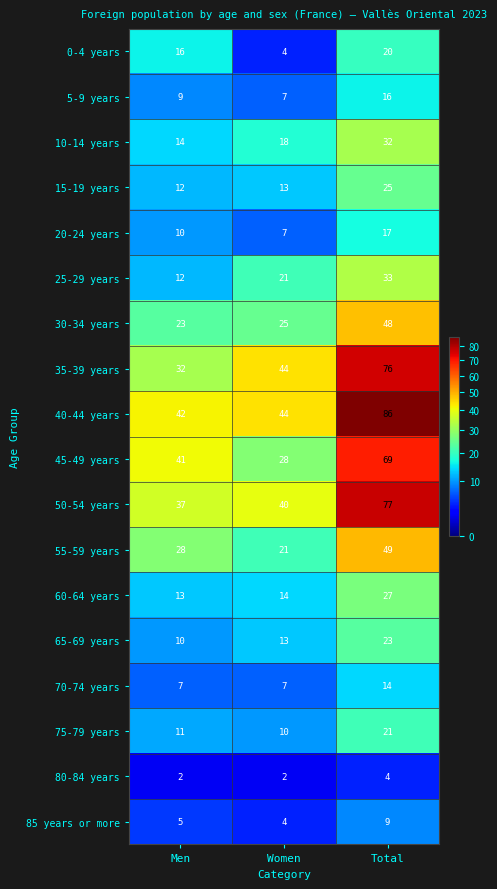

Between Men and Women, which series saw the biggest shift?

45-49 years